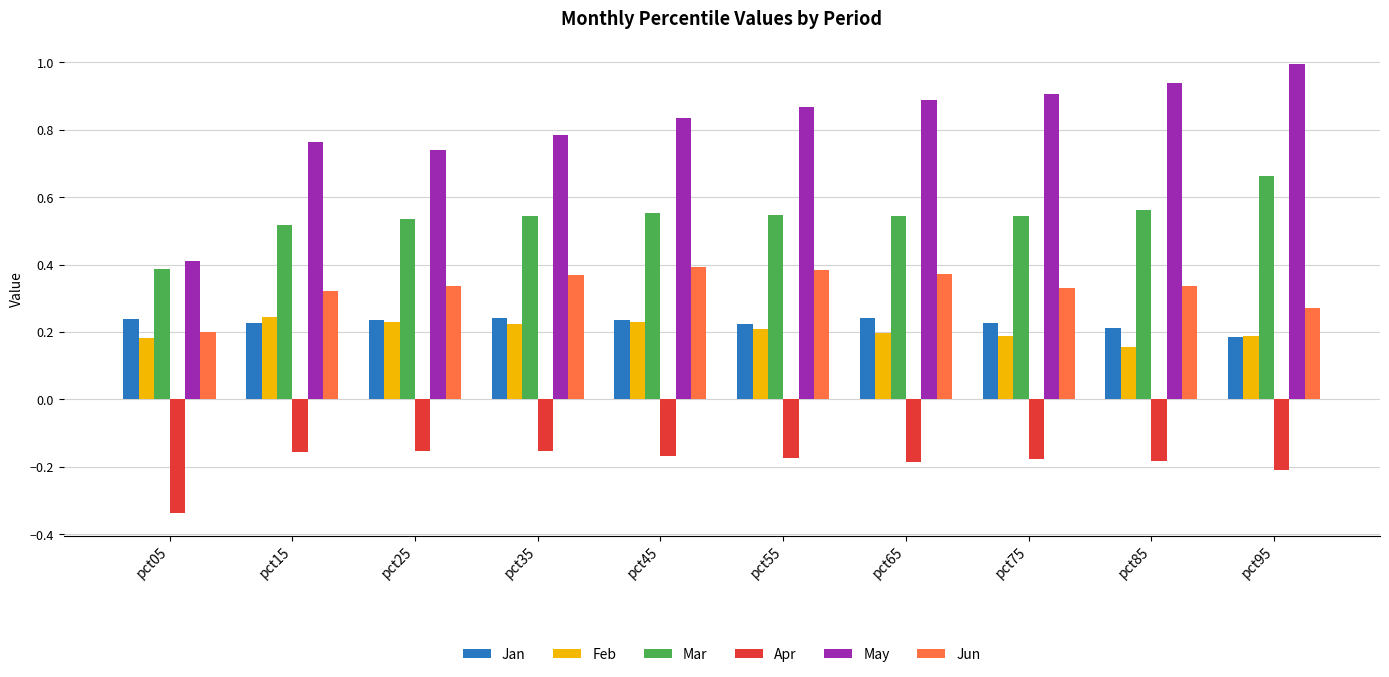

Which category has the lowest value in the Feb series?

pct85